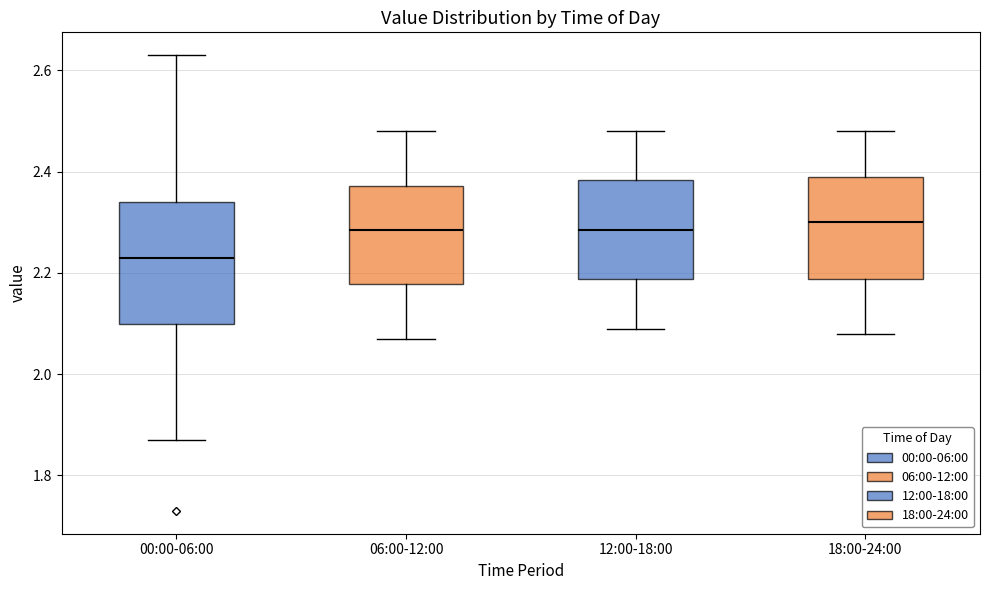

Which box's median line is the lowest?

00:00-06:00